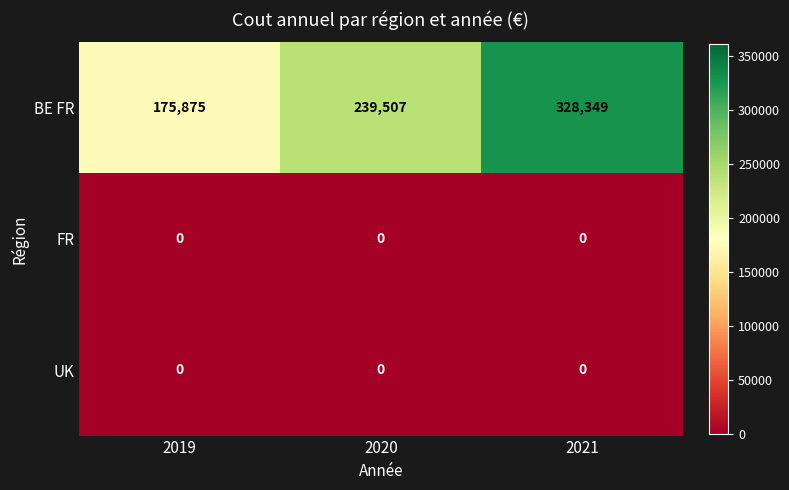

Reading left to right, transcribe all the data shown in this chart.

BE FR: 2019=175875	2020=239507	2021=328349
FR: 2019=0	2020=0	2021=0
UK: 2019=0	2020=0	2021=0